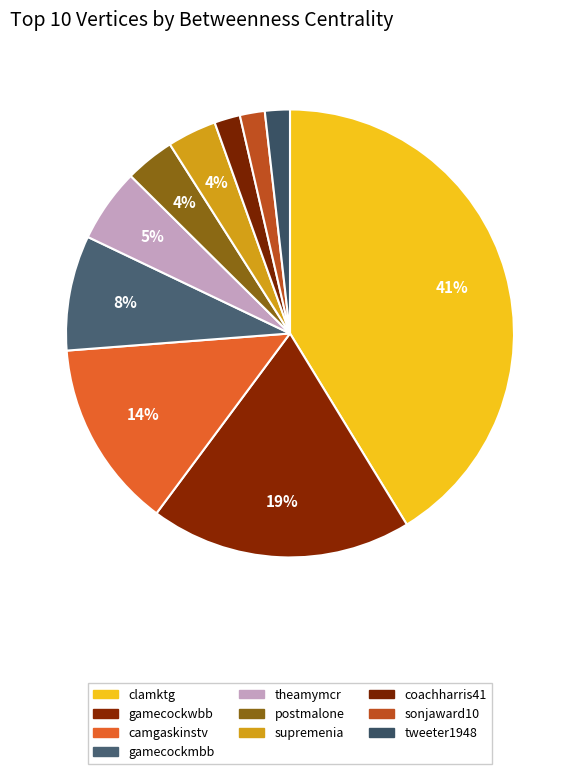

How many slices are in this pie chart?

10